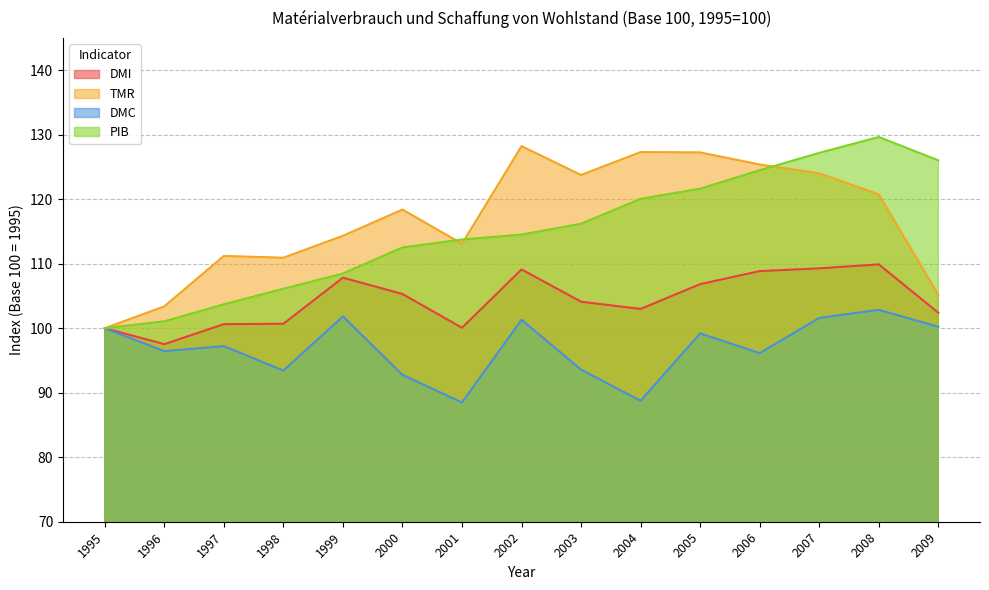

At which category is the sum across all series the highest?

2008